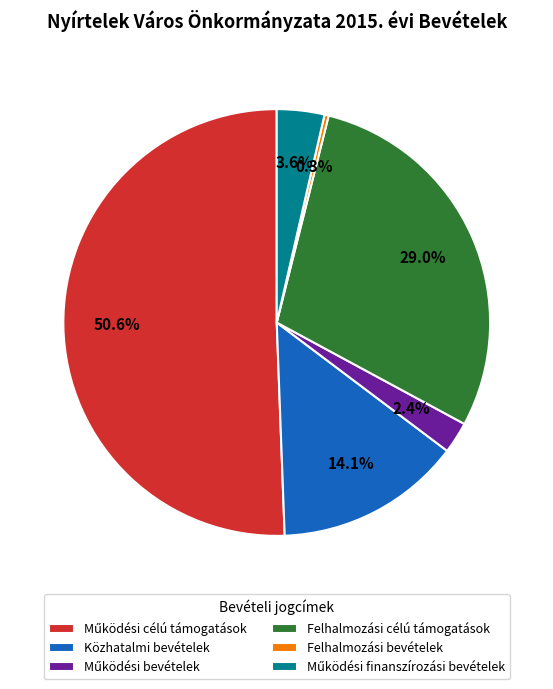

How many slices are in this pie chart?

6